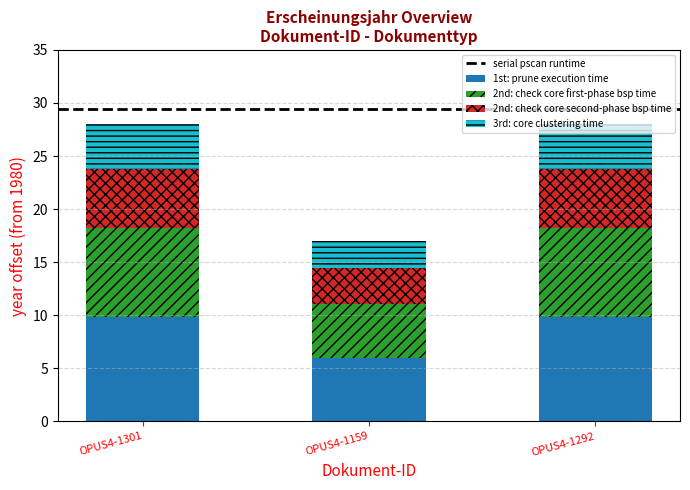

What is the maximum value for 1st: prune execution time?

9.8